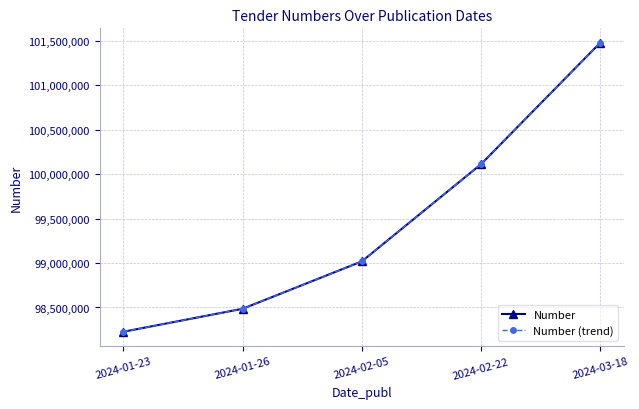

What is the total value across all series at 2024-01-23?

196454810